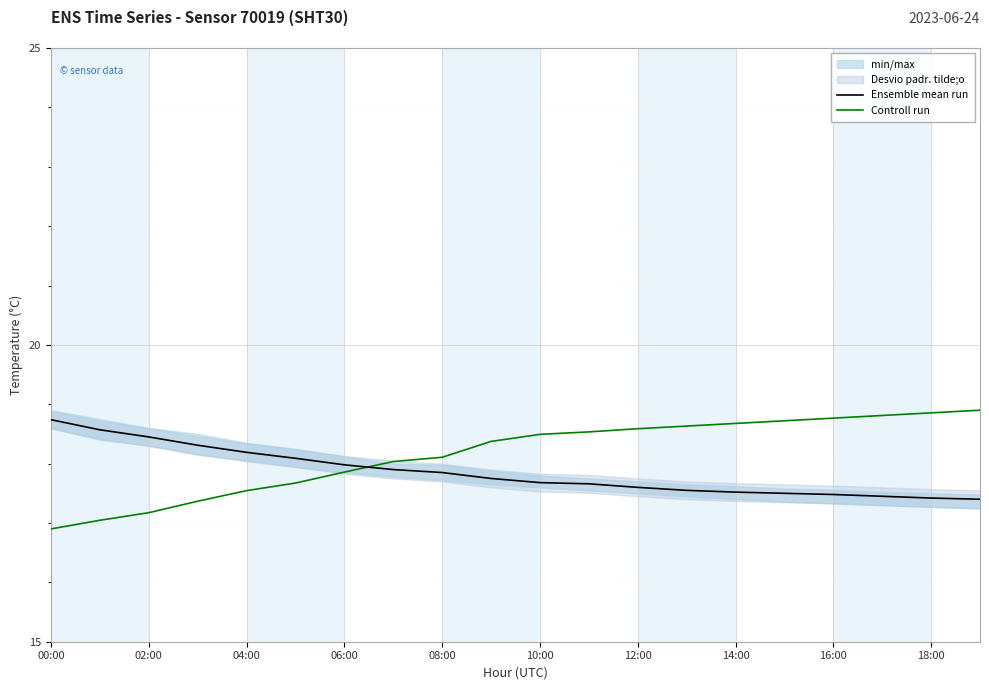

The Ensemble mean run series shows 24.6 at 02:00. True or false?

False